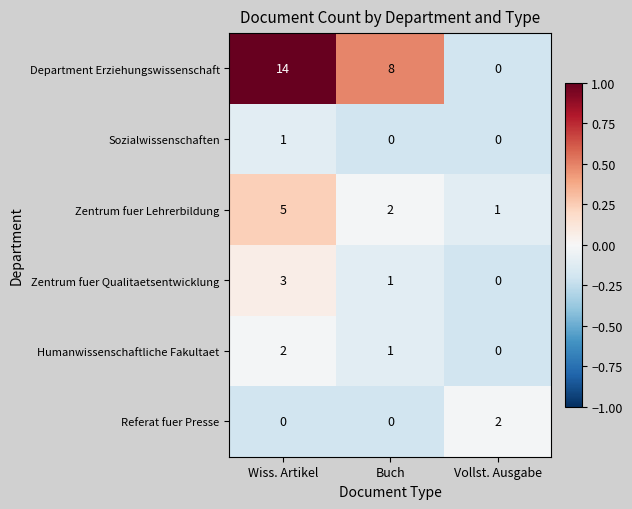

At how many categories does at least one series exceed 0?

3